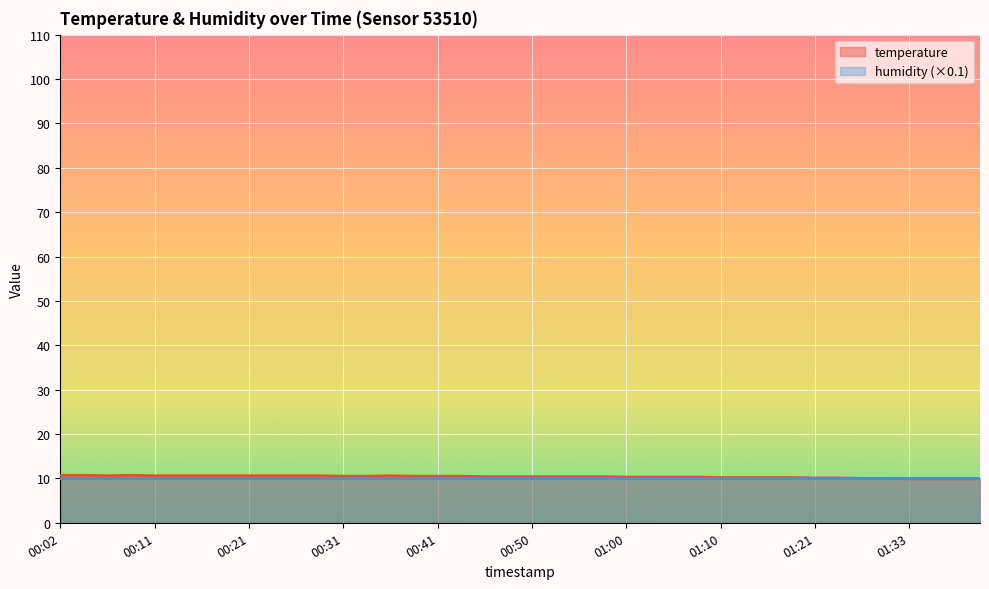

How many points are higher than both their immediate neighbors (excluding endpoints)?

2